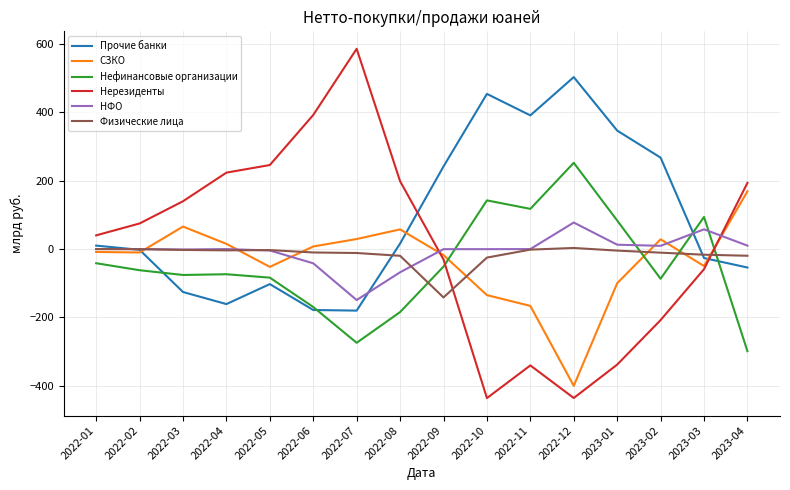

True or false: Нефинансовые организации has a value of -34.9 at 2022-05.

False